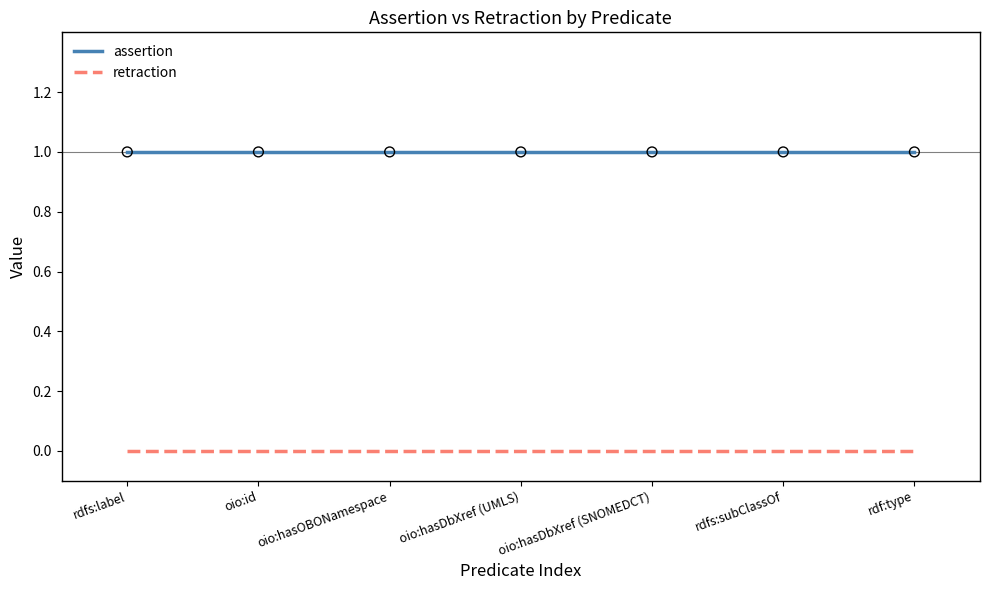

Which series has the largest total across all categories?

assertion